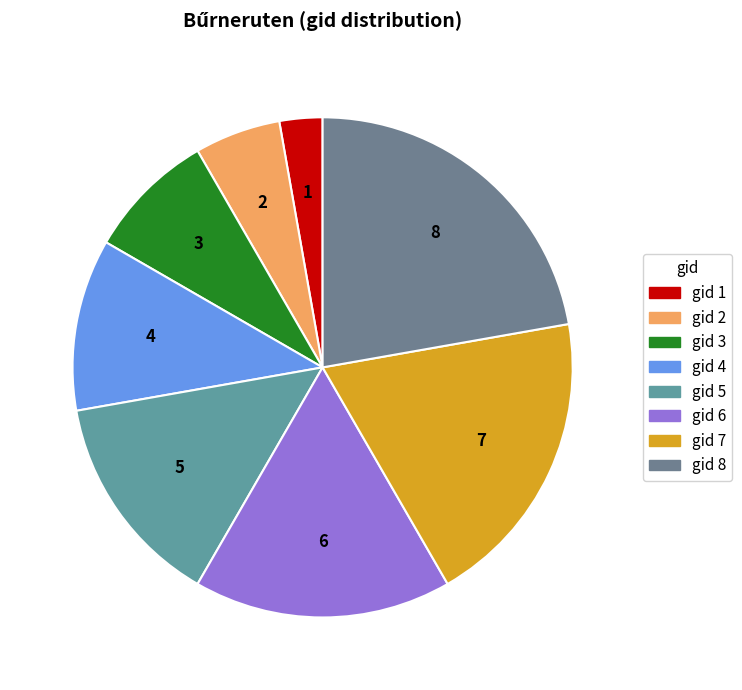

Does any single category account for the majority?

No